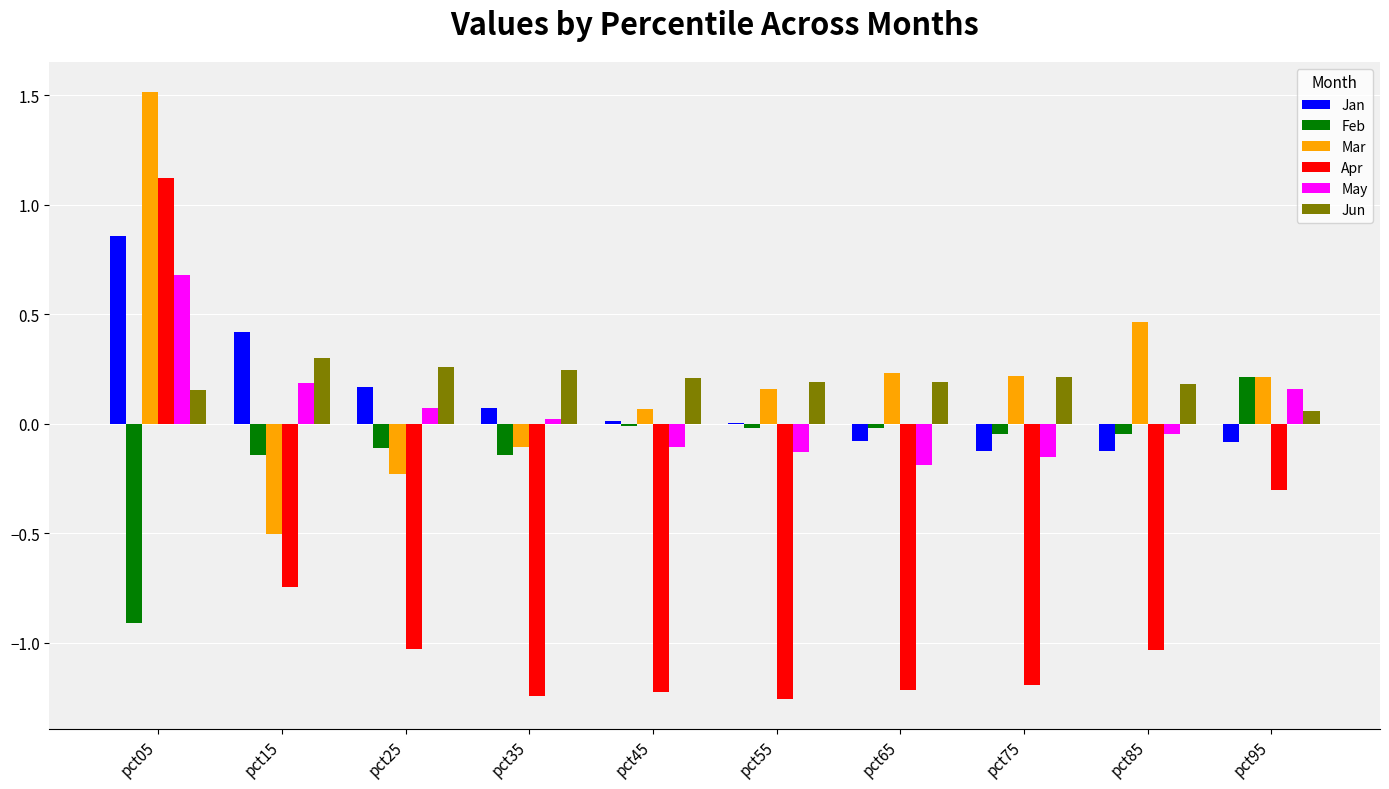

What value does the Feb series have at pct05?

-0.9